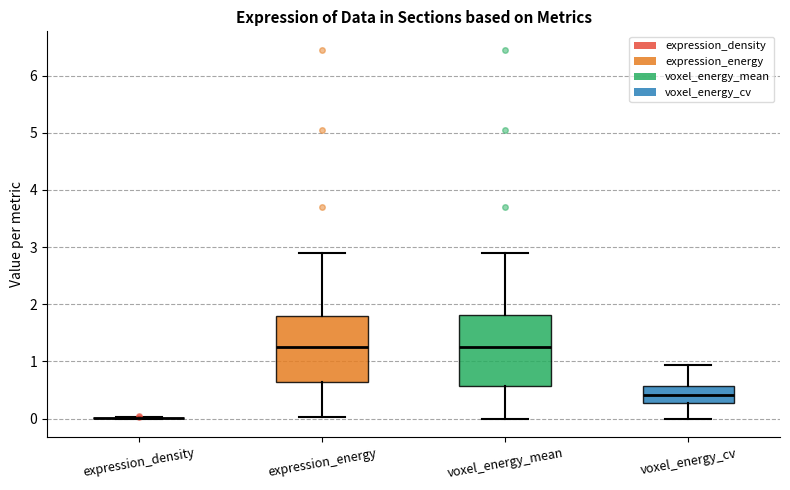

Where does the median line of the box for voxel_energy_mean sit on the y-axis? The values are not printed on the chart, so give them approximately, as read against the axis.

1.3